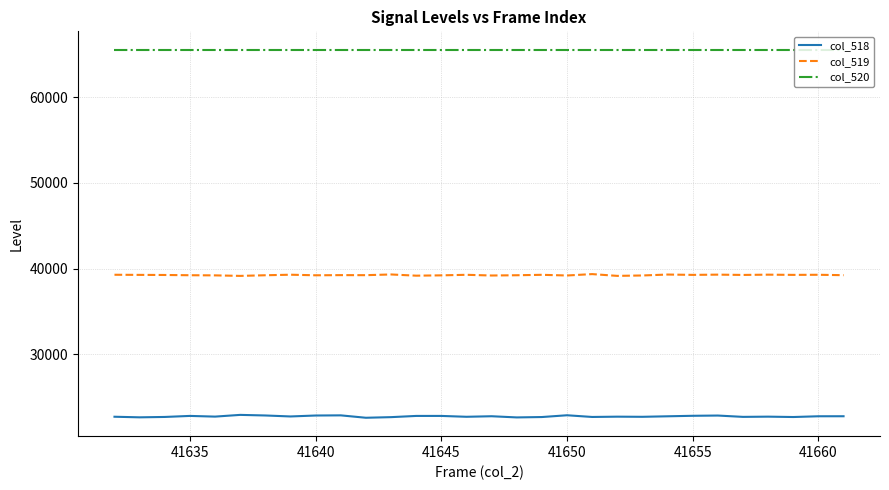

What is the maximum value shown in the chart?

65535